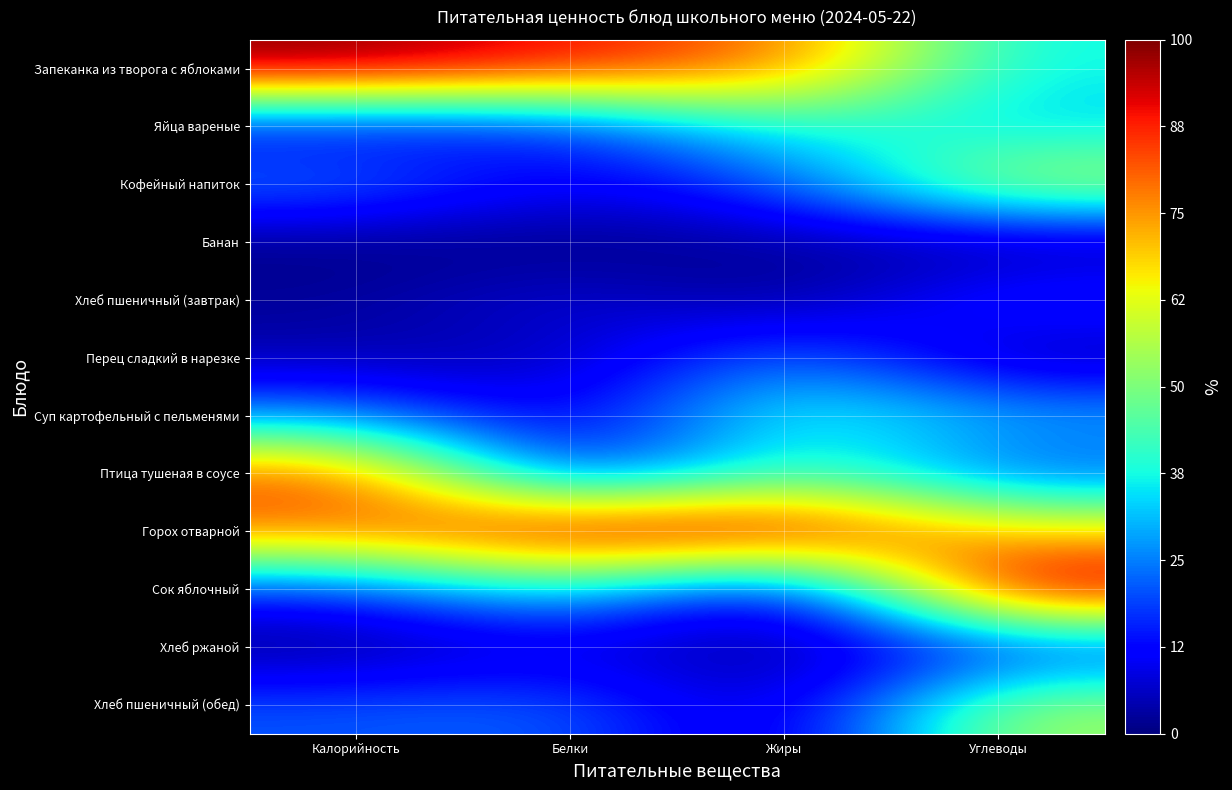

At which category is the sum across all series the highest?

Углеводы